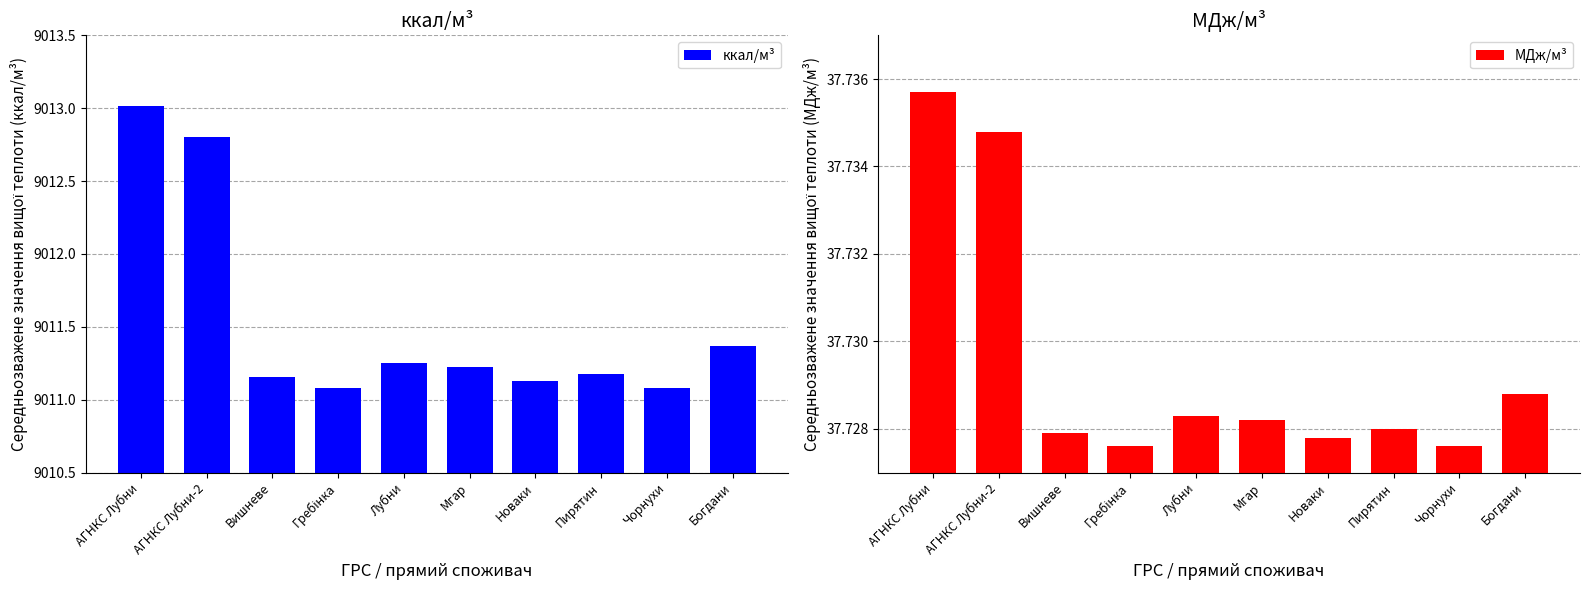

What is the minimum value shown in the chart?

37.7